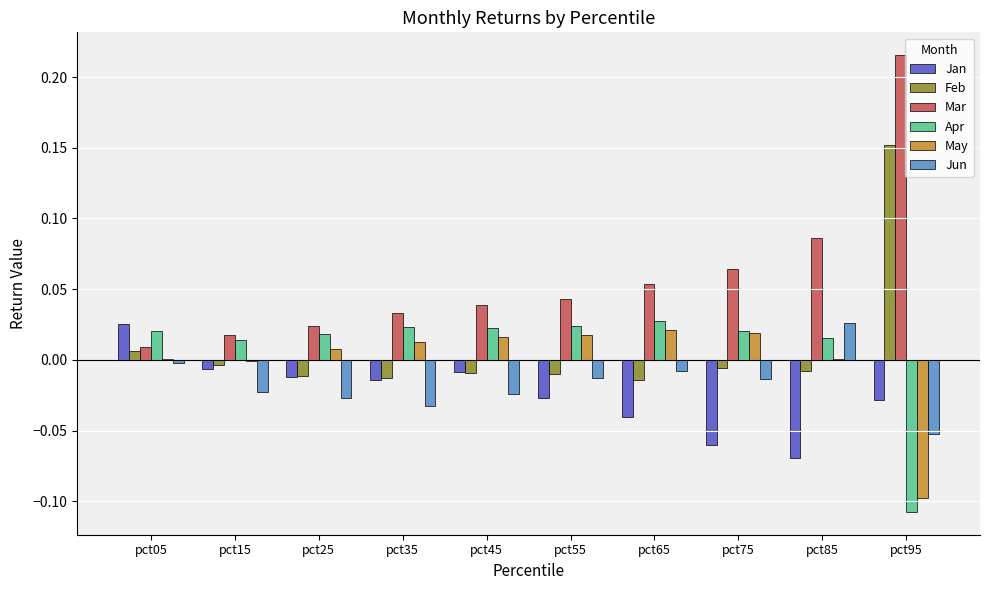

At which category does the chart reach its peak across all series?

pct95